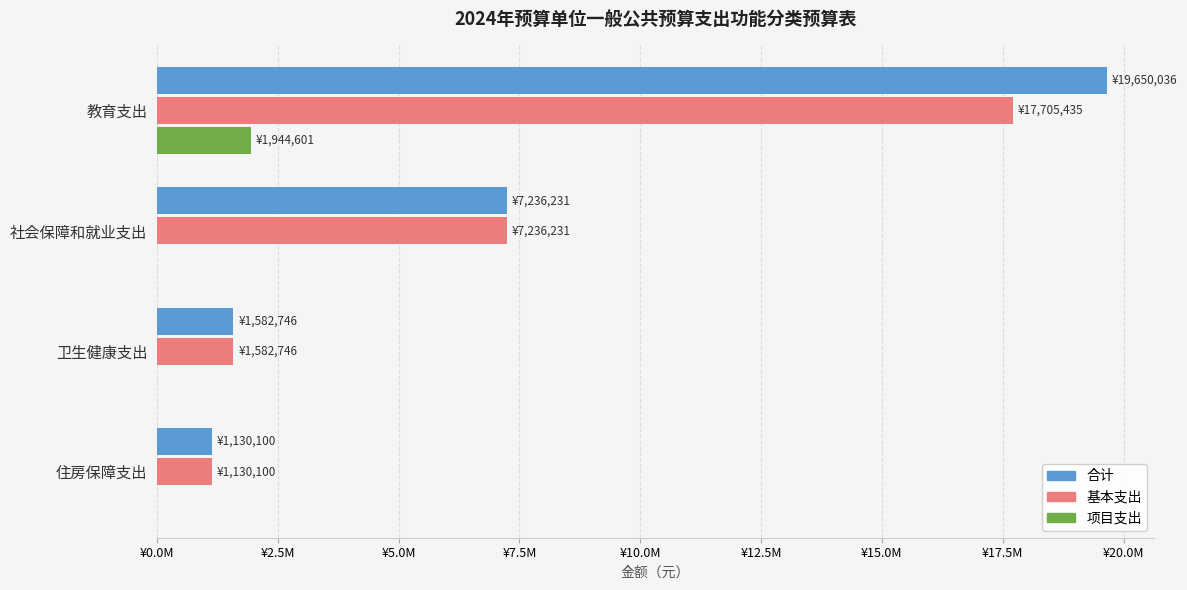

What are all the series names shown in the legend?

合计, 基本支出, 项目支出